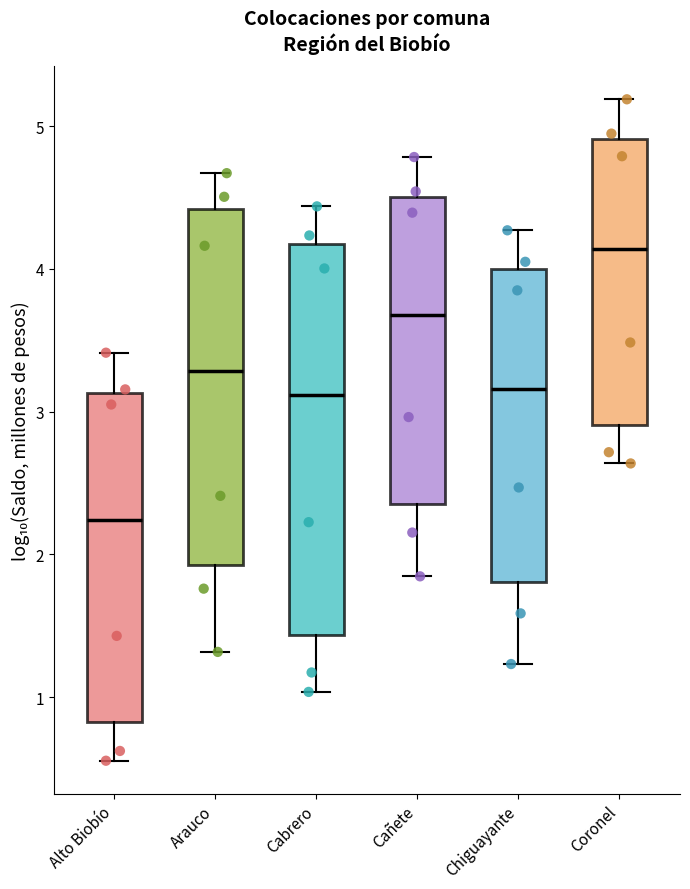

Comparing the boxes themselves (not the whiskers), which one is the tallest?

Cabrero